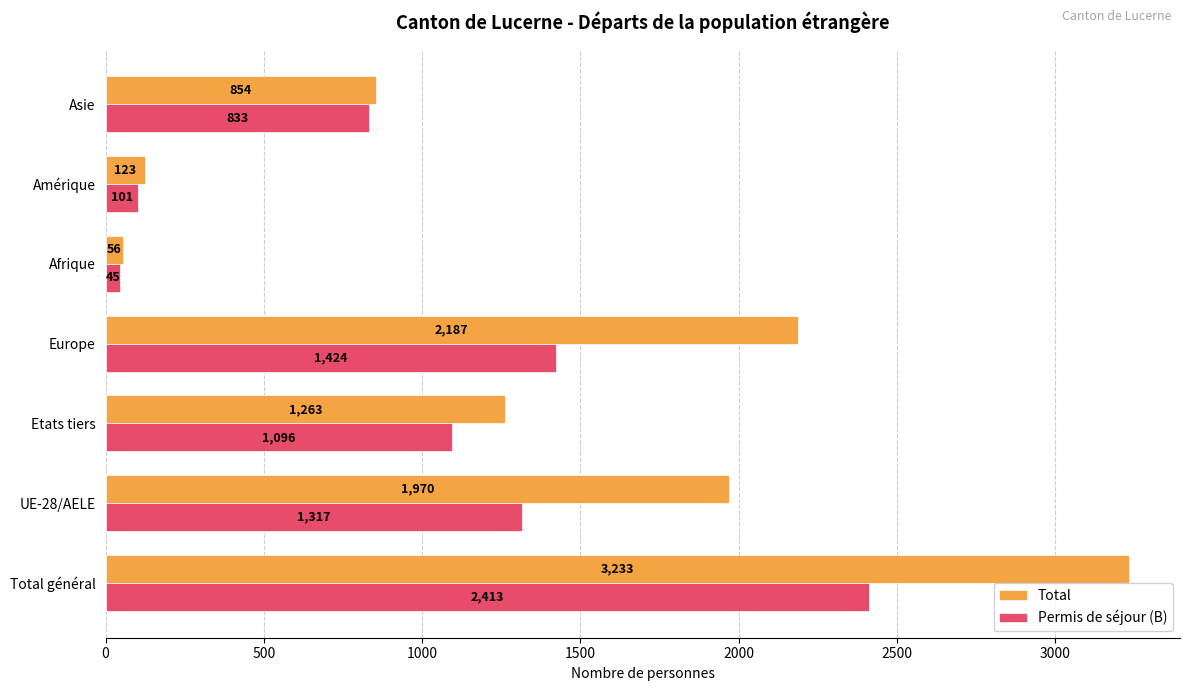

What is the difference between the maximum and minimum values in the Total series?

3177